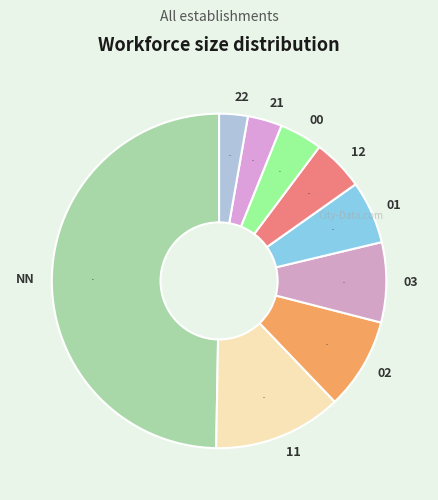

Do 22 and 21 together represent more than half of the pie?

No